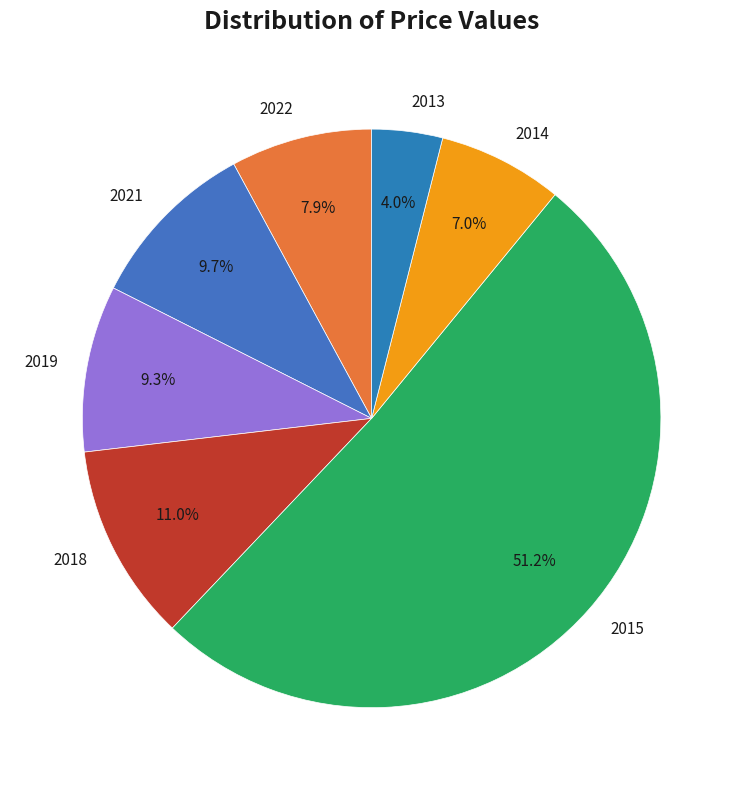

How many segments does this pie chart have?

7